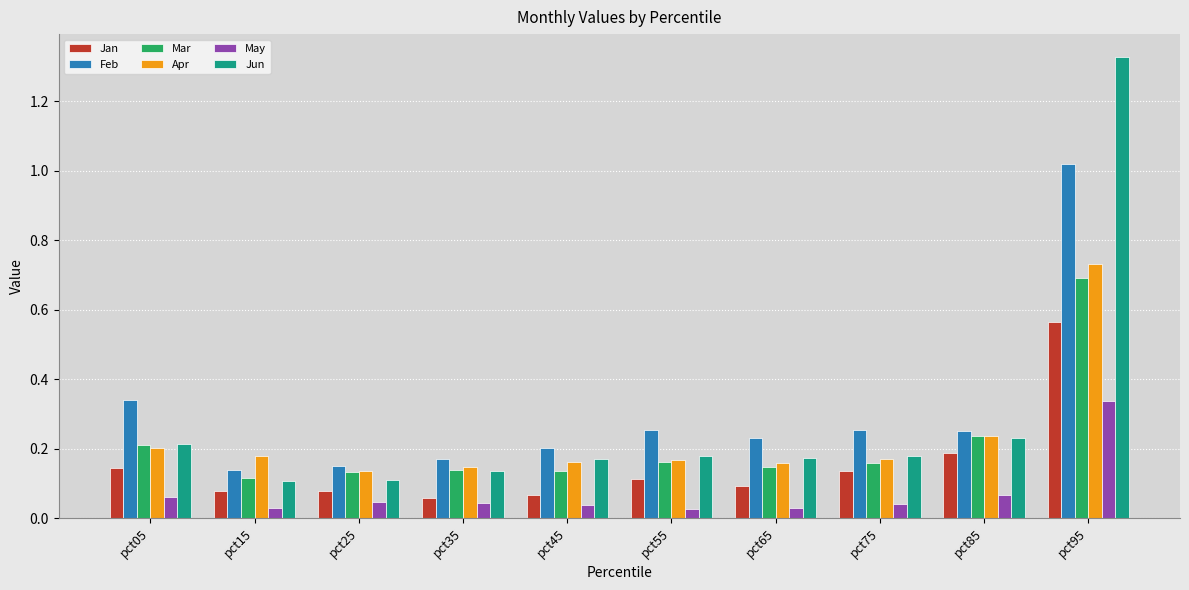

Is the value of May at pct05 greater than the value of Apr at pct65?

No